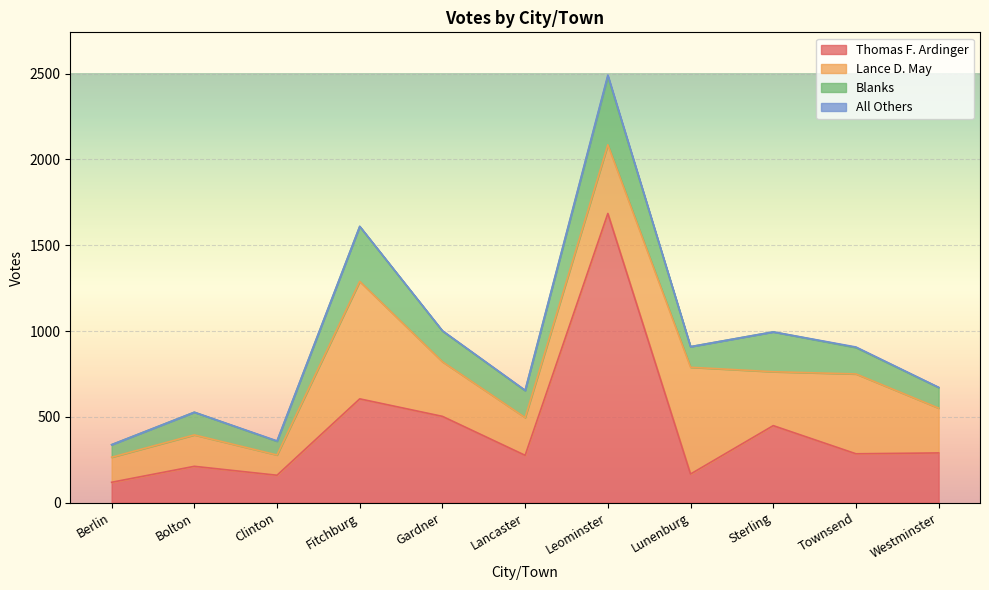

What is the sum of the Blanks values at Lancaster and Clinton?

237